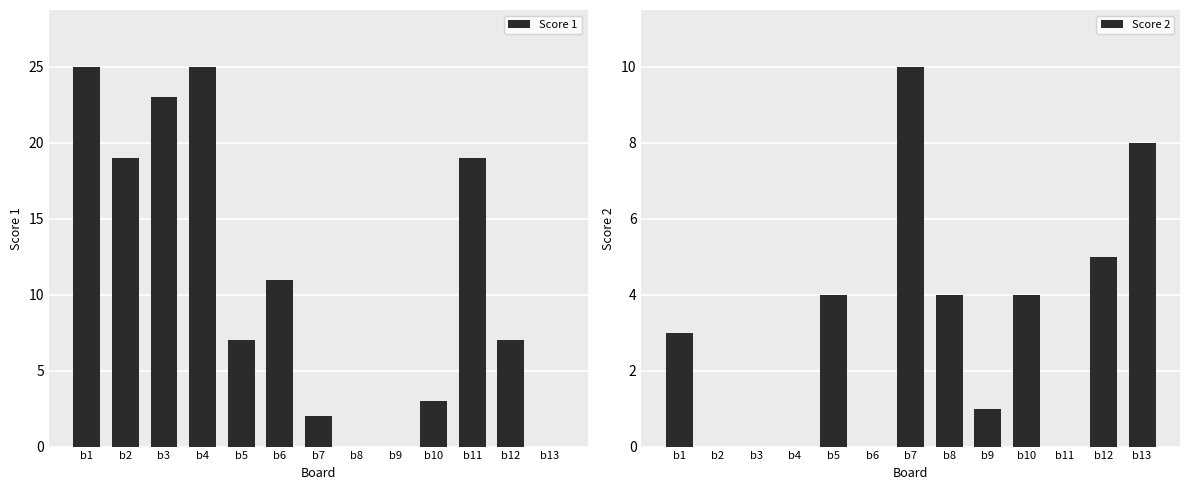

List the labels in order of Score 2 value, largest first.

b7, b13, b12, b5, b8, b10, b1, b9, b2, b3, b4, b6, b11